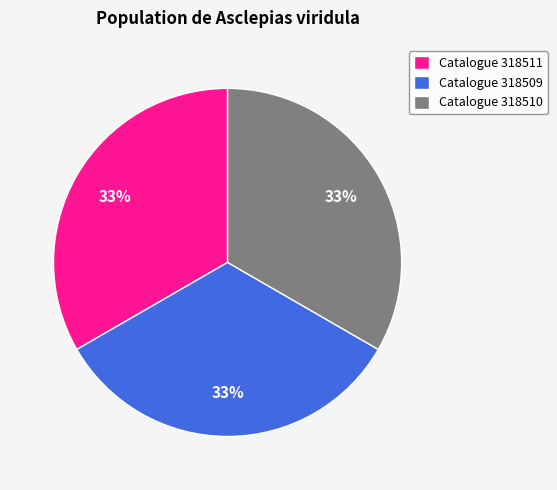

Count the number of slices in the pie.

3